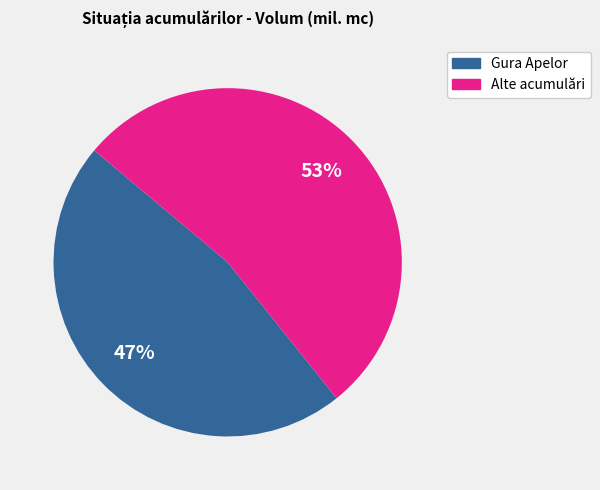

To the nearest percent, what is the average slice percentage?

50%